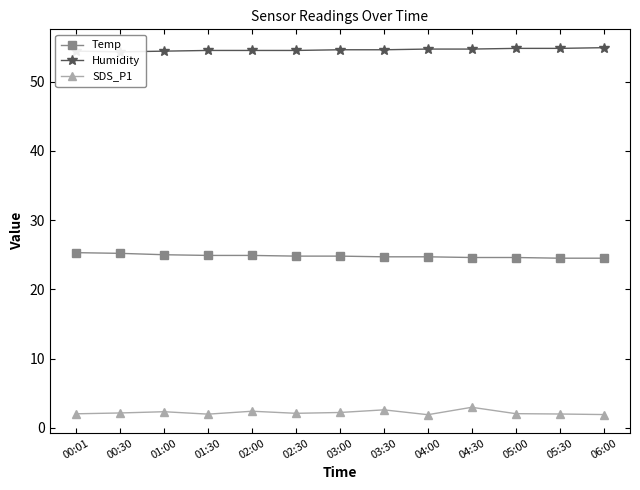

True or false: Humidity and Temp intersect in this chart.

False